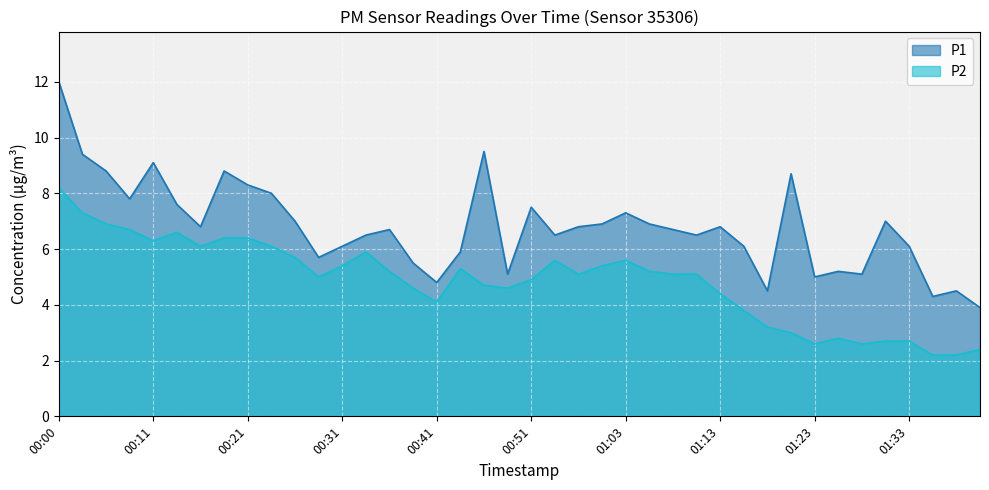

Read the P2 value at 01:11.

5.1